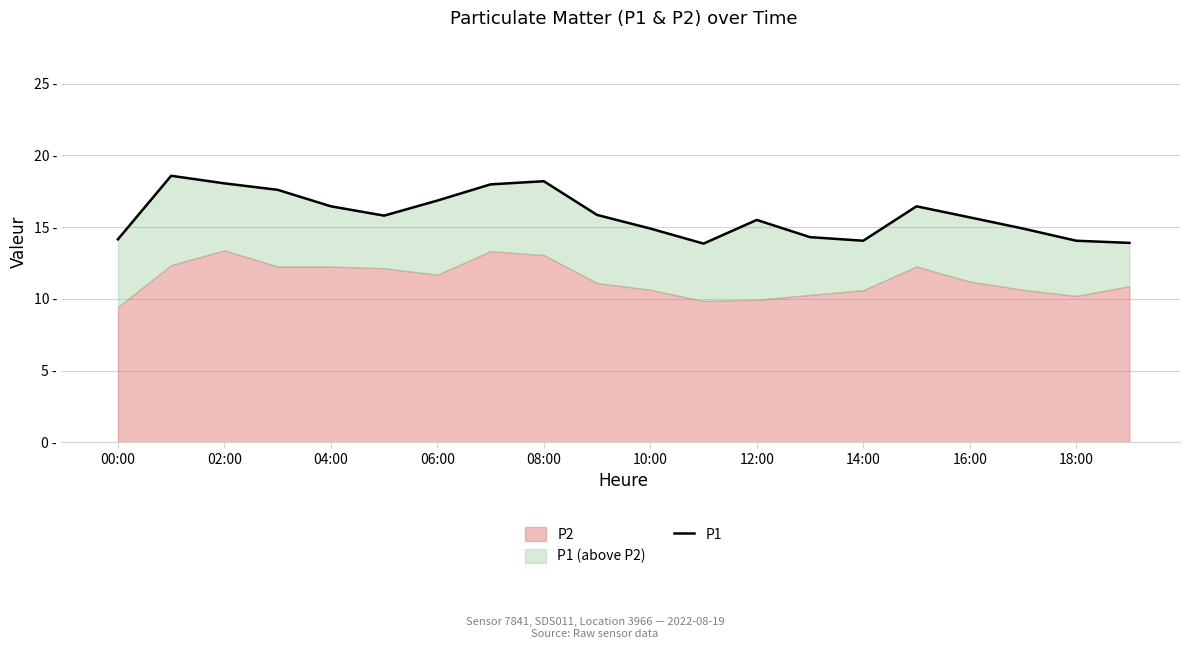

What is the ratio of the value at 16 to the value at 17?

1.1